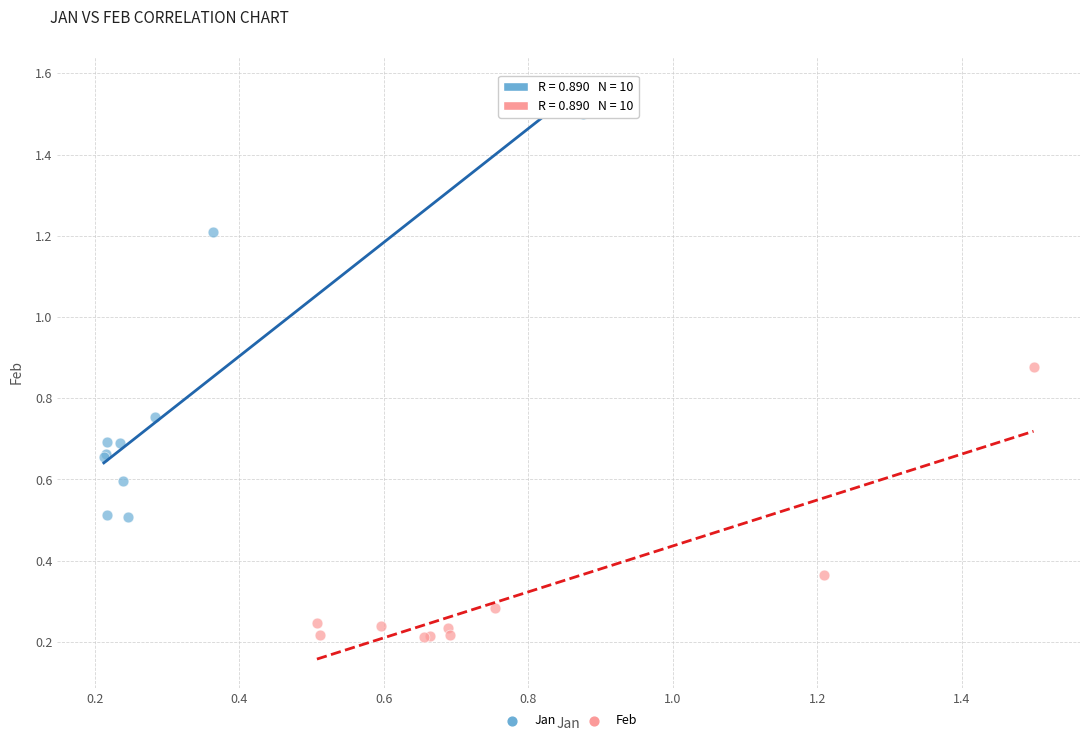

Which series has the widest spread of Y values?

Jan